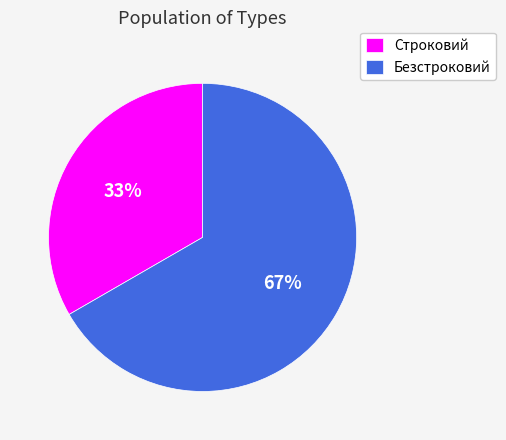

True or false: Строковий accounts for 33% of the total.

True